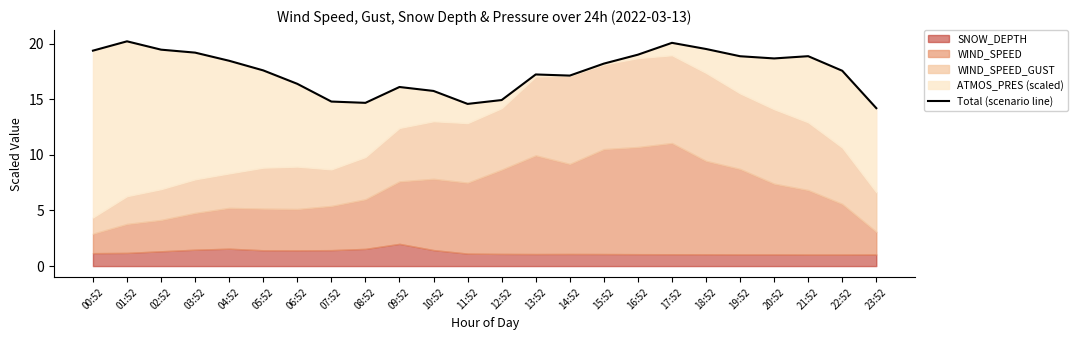

Is it true that the value at 10:52 is 4.5?

False